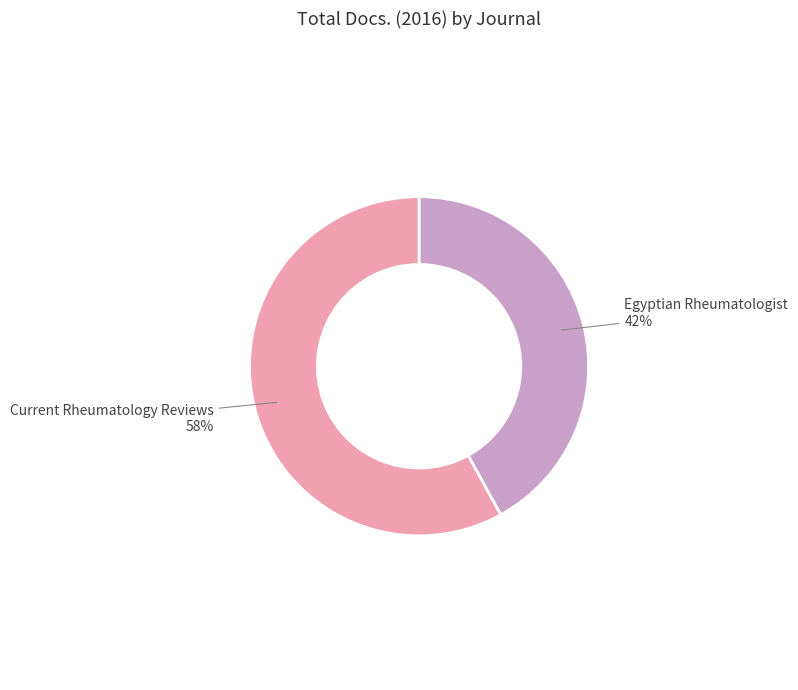

To the nearest percent, what is the combined percentage of Egyptian Rheumatologist and Current Rheumatology Reviews?

100%